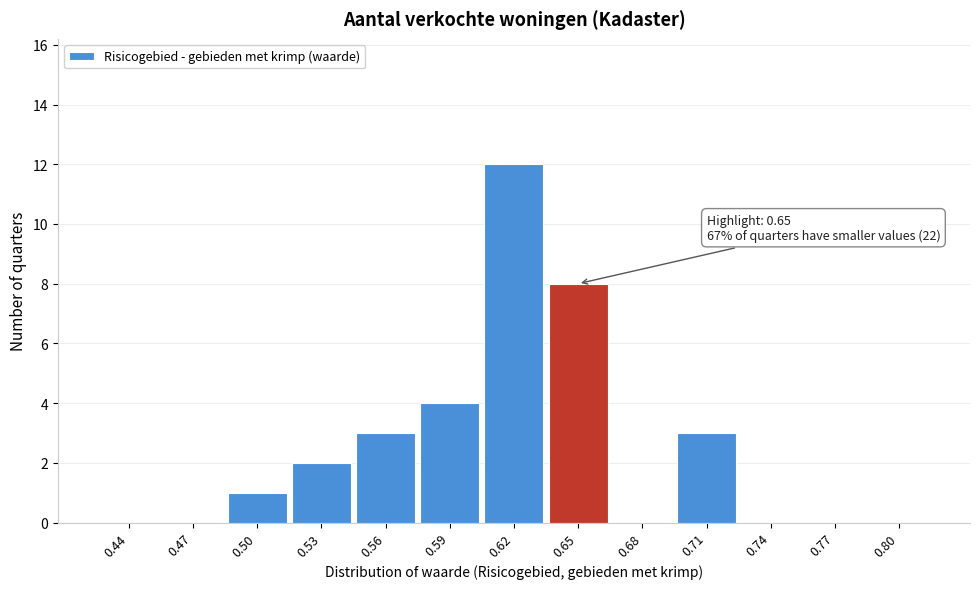

Reading left to right, extract all data points from this chart.

0.44=0	0.47=0	0.50=1	0.53=2	0.56=3	0.59=4	0.62=12	0.65=8	0.68=0	0.71=3	0.74=0	0.77=0	0.80=0